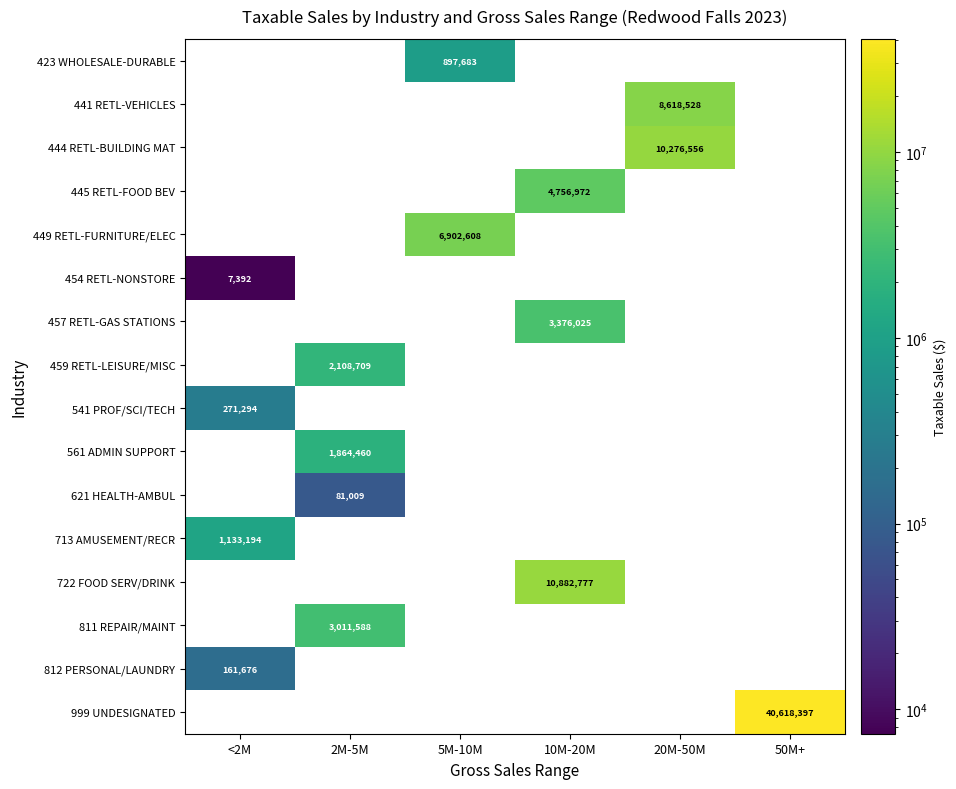

True or false: 621 HEALTH-AMBUL has a value of 81009 at 2M-5M.

True